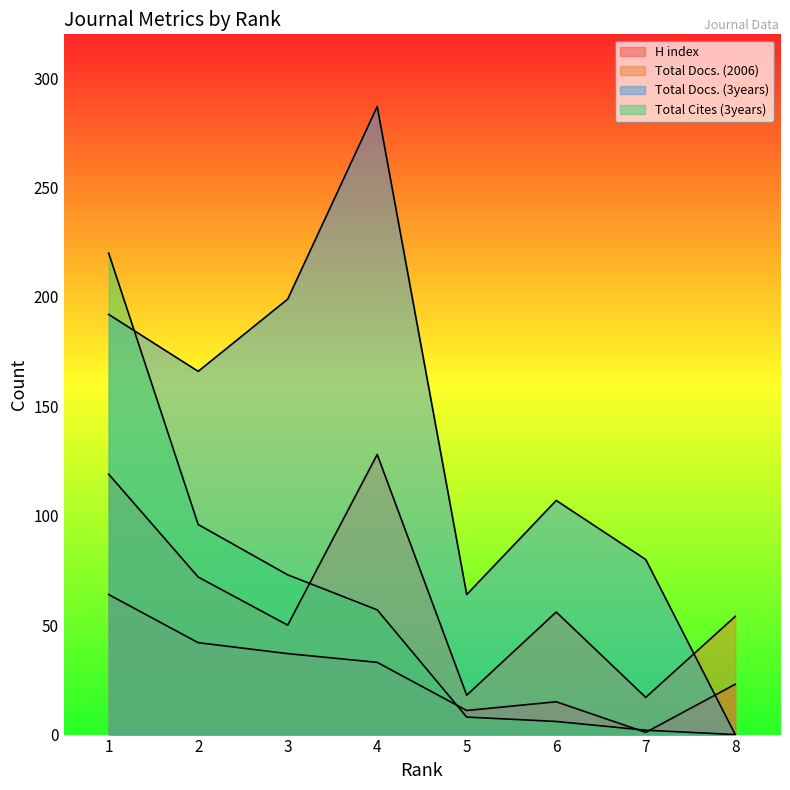

The value of Total Docs. (2006) at 1 is 119. True or false?

True